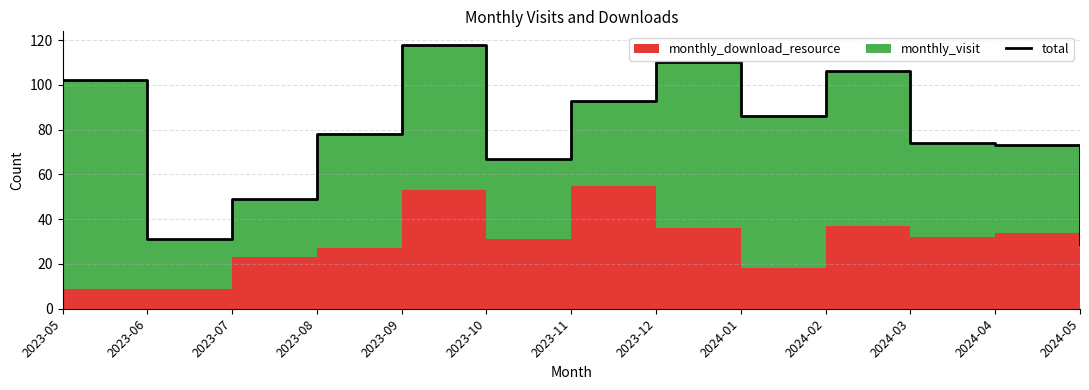

Does the chart have visible grid lines?

Yes